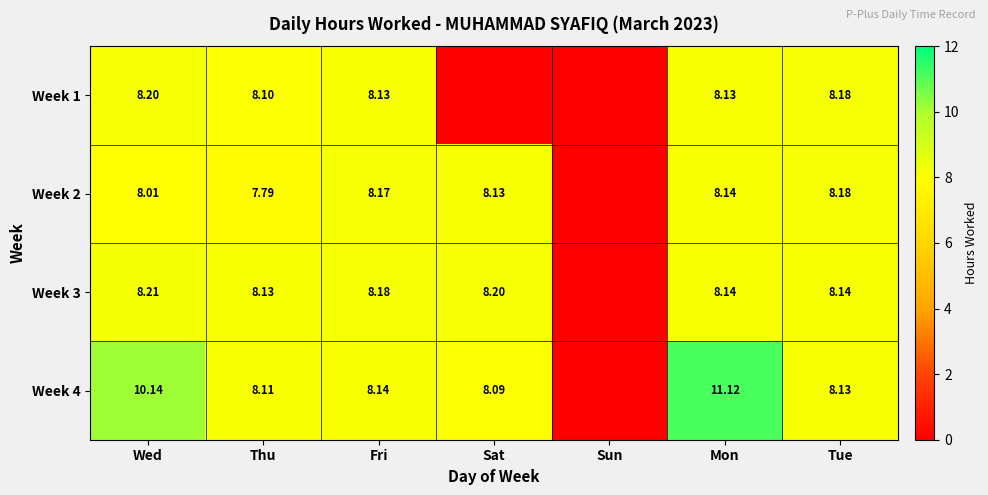

What is the difference between the maximum and minimum values in the Week 4 series?

11.1